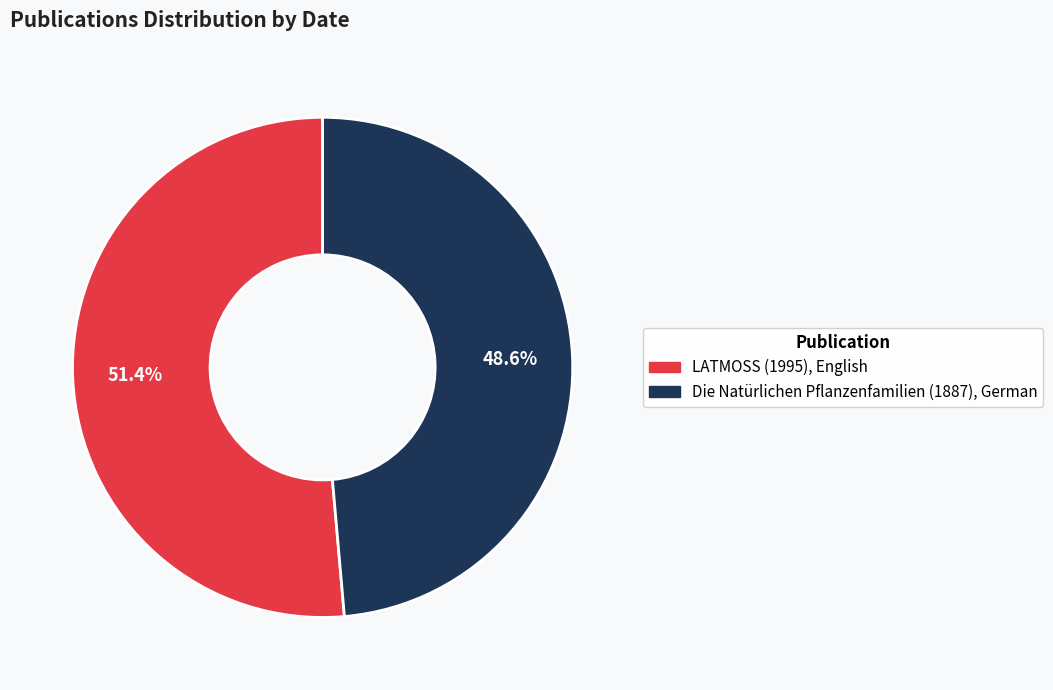

To the nearest percent, what percentage of the pie is Die Natürlichen Pflanzenfamilien (1887), German?

49%